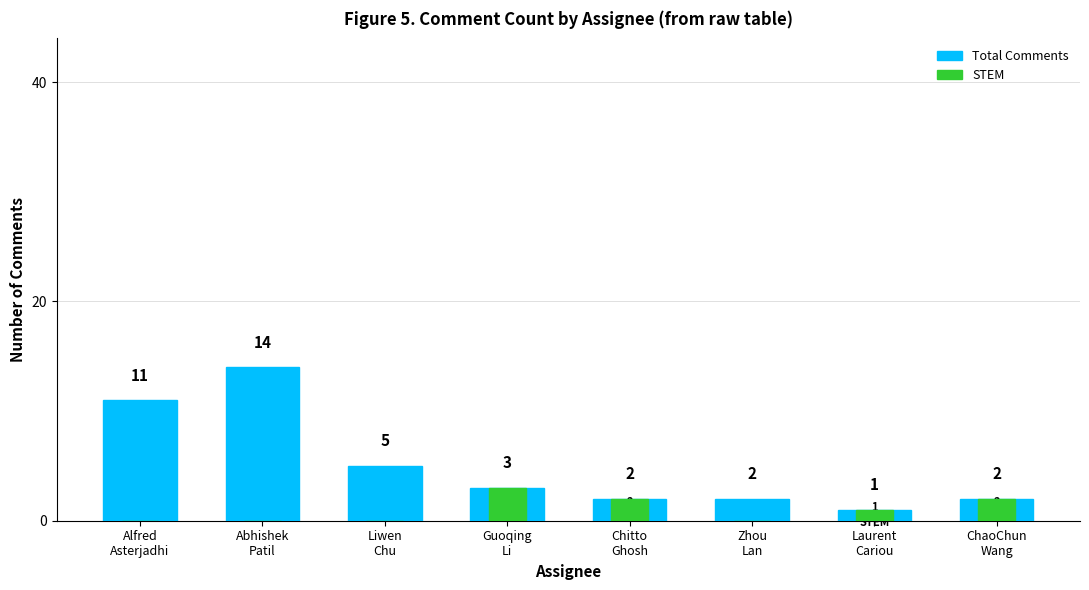

Rank the series at Guoqing
Li from highest to lowest value.

Total Comments, STEM